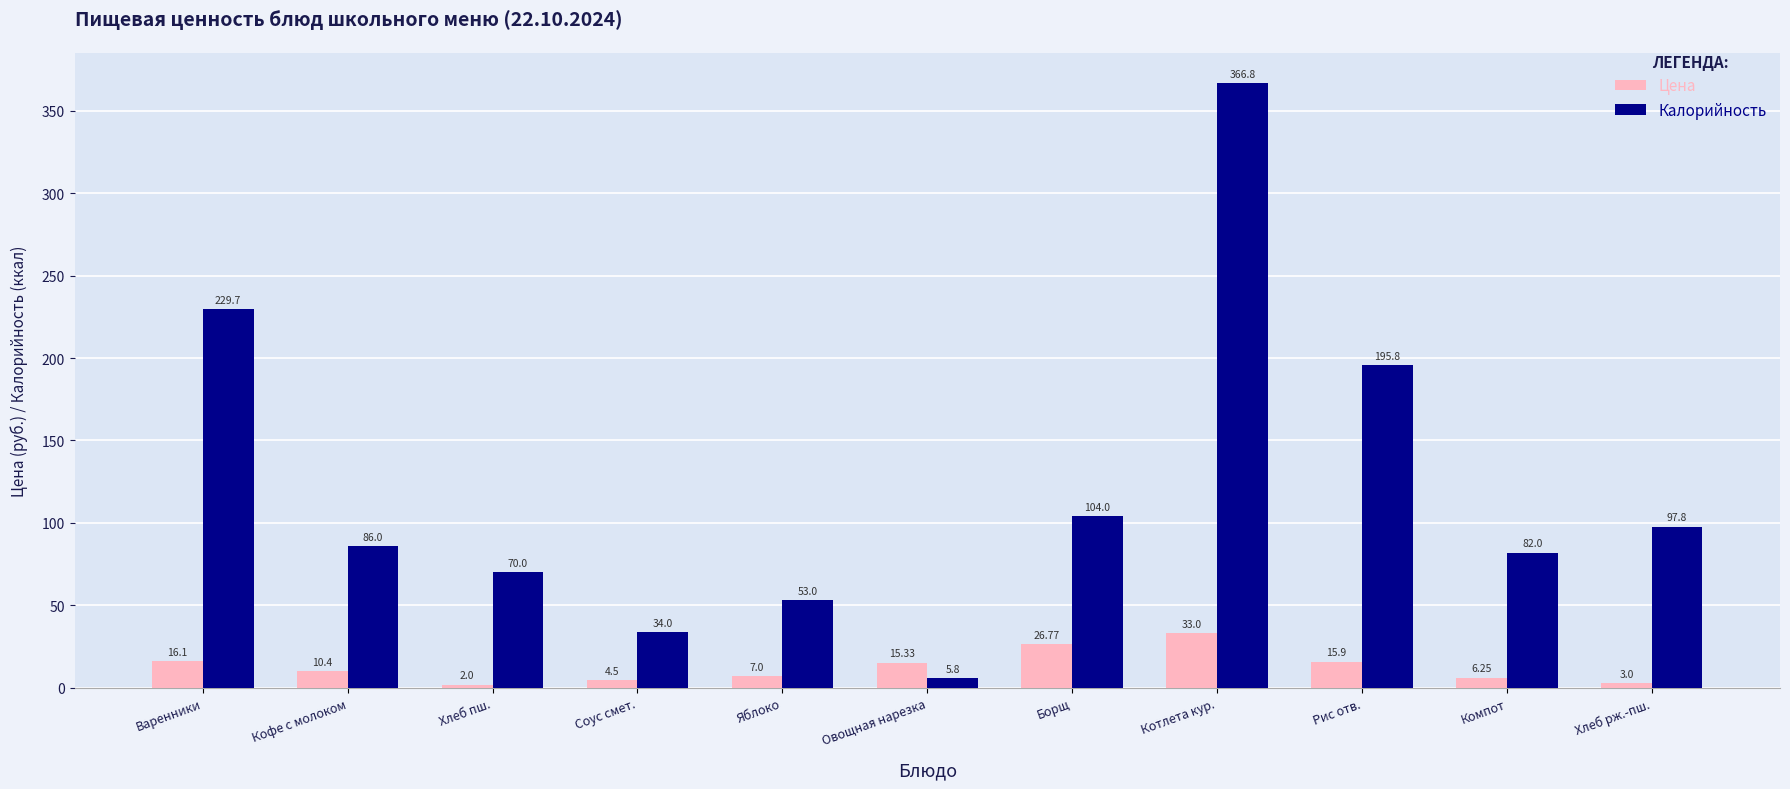

At how many categories does at least one series exceed 267?

1